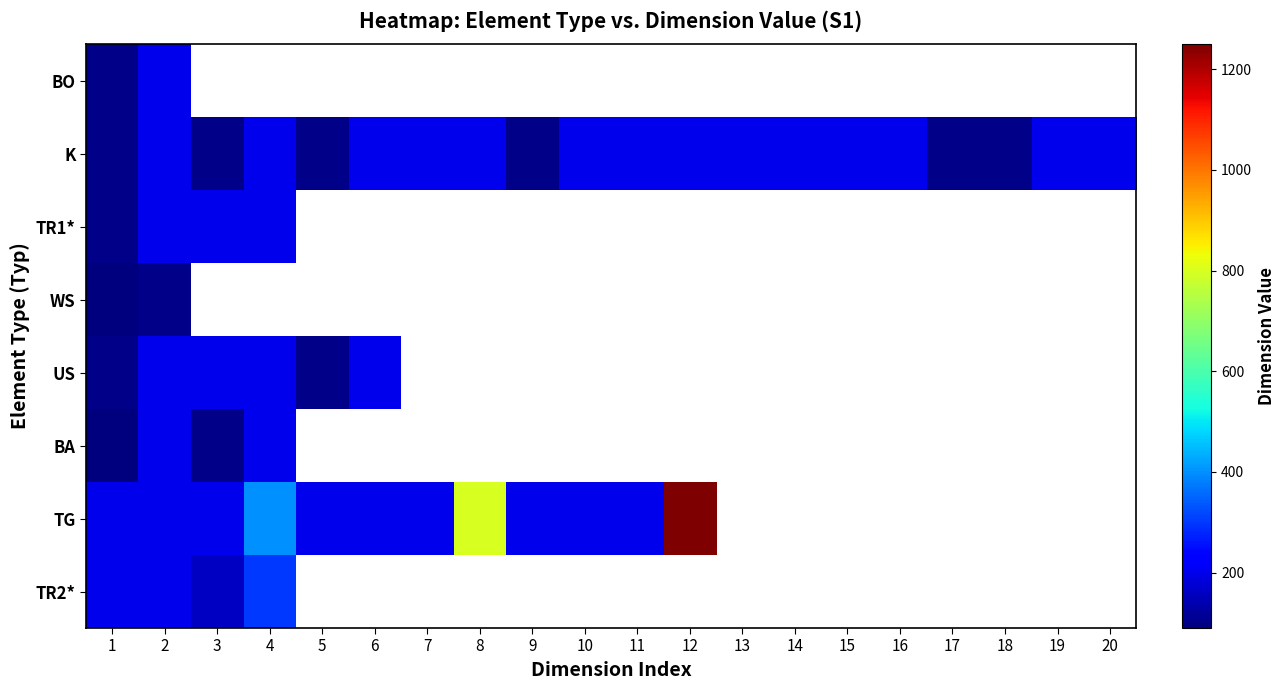

Between 11 and 17, which series saw the biggest shift?

K